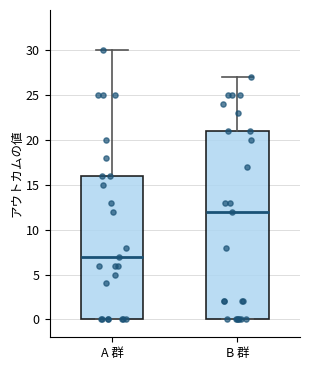

Which box has the highest median line?

B 群